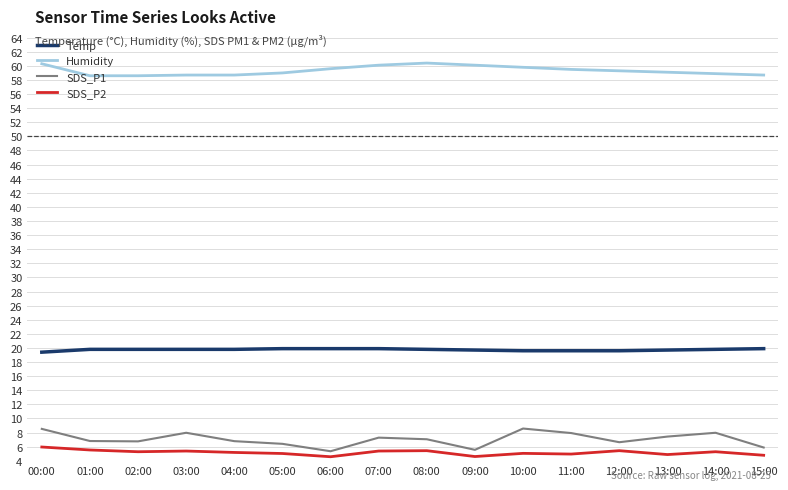

What is the difference between the Humidity values at 08:00 and 15:00?

1.7